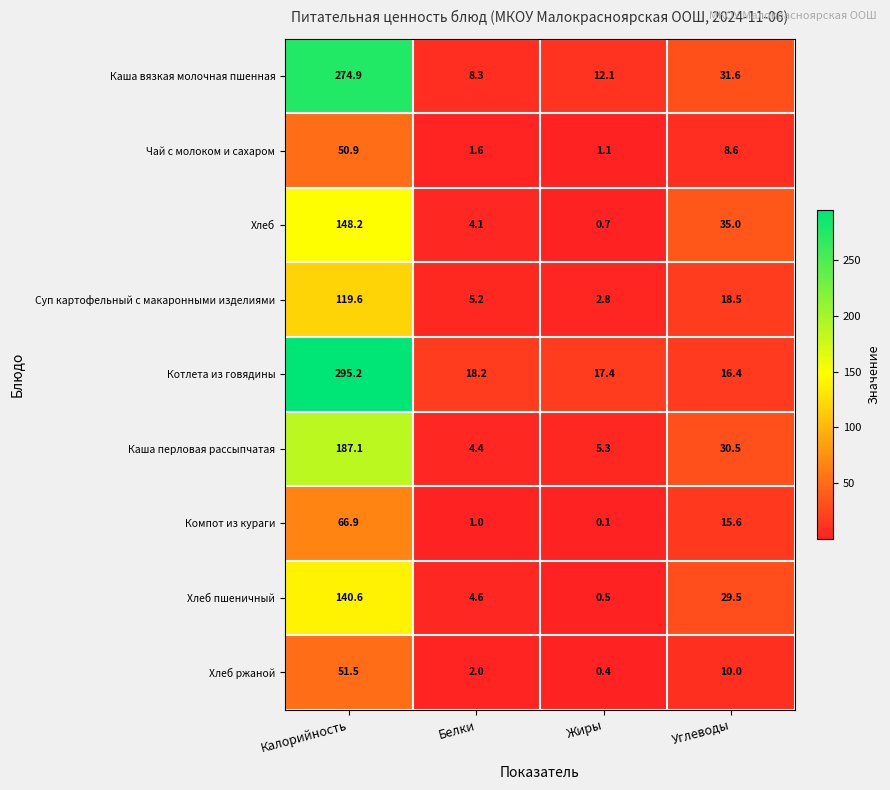

What is the sum of all Суп картофельный с макаронными изделиями values?

146.1